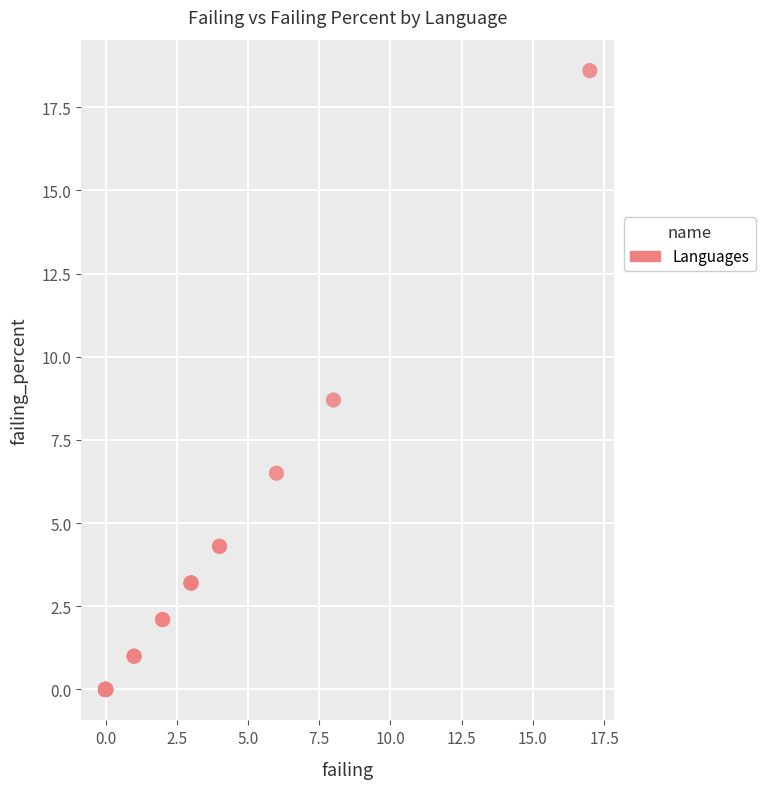

What Y value in the scatter plot is closest to 9?

8.7